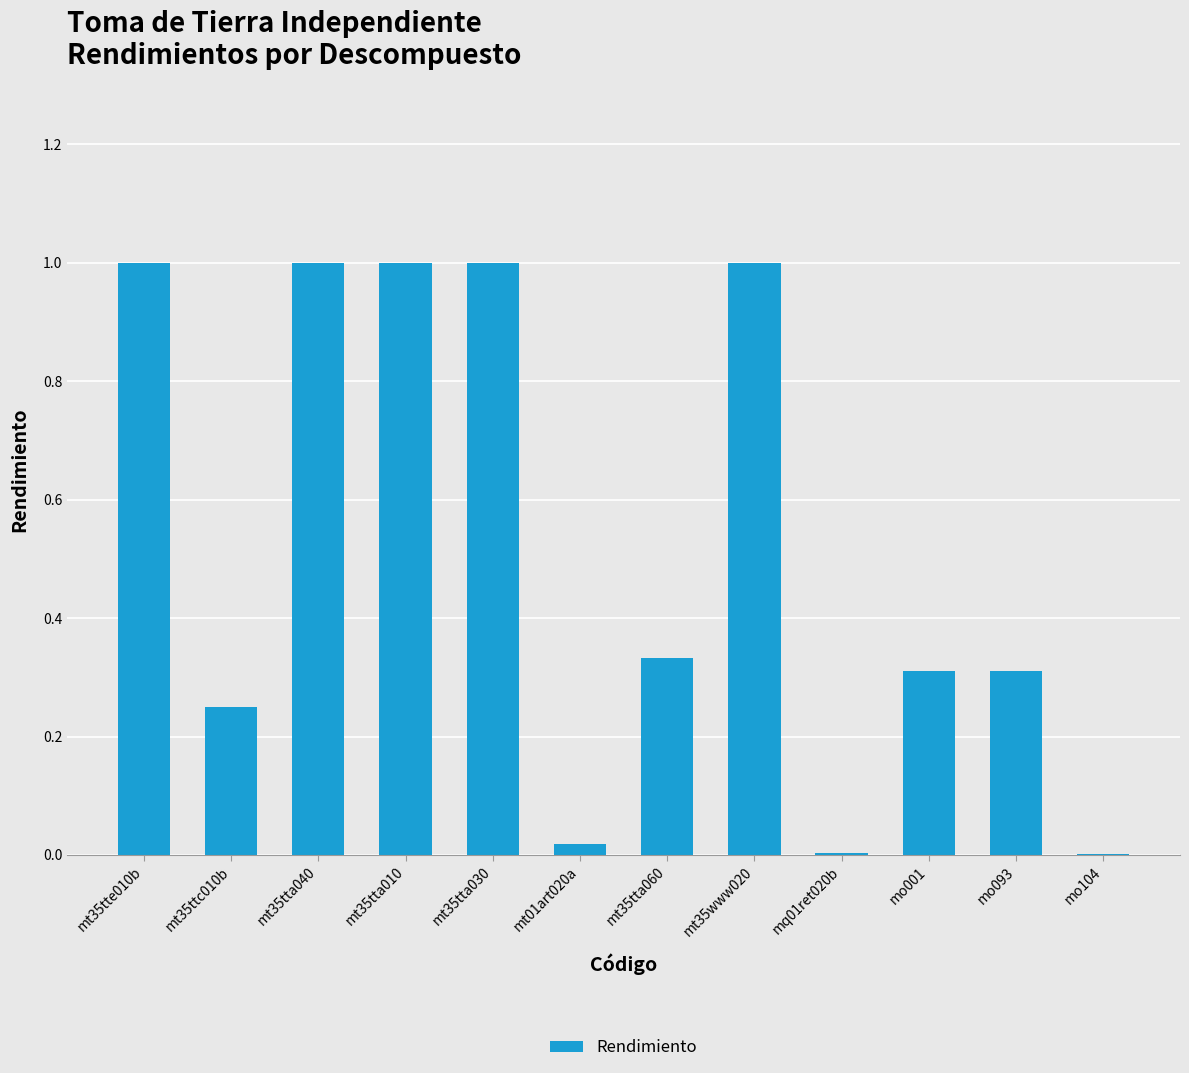

What is the change in value from mt35tta010 to mt01art020a?

-1.0